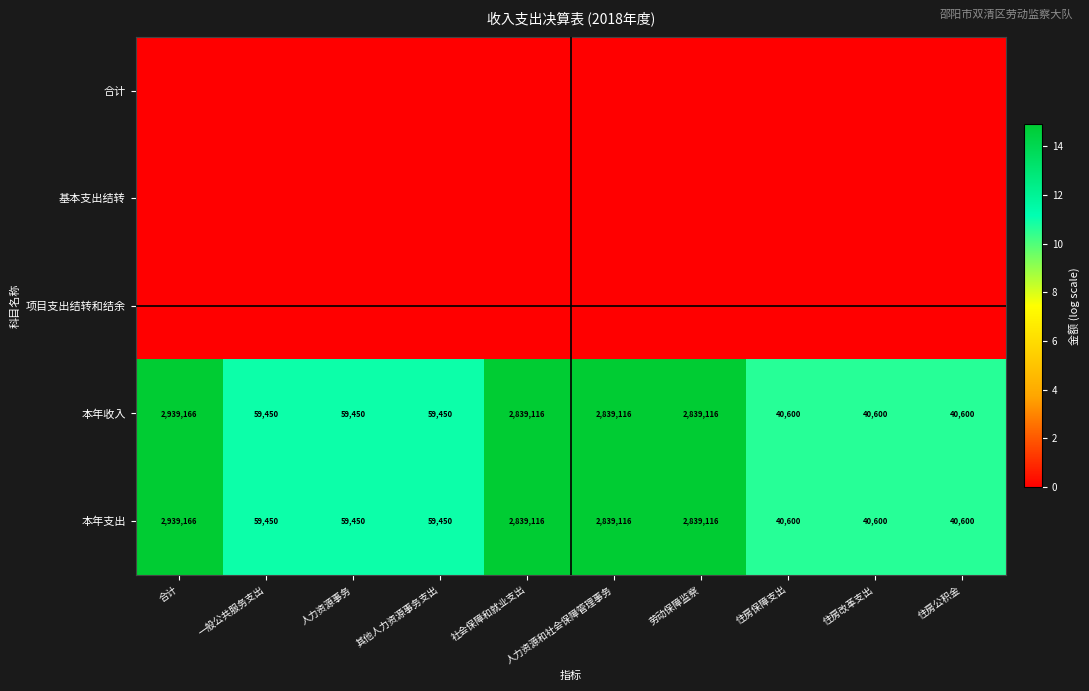

What is the maximum value for 本年收入?

2939166